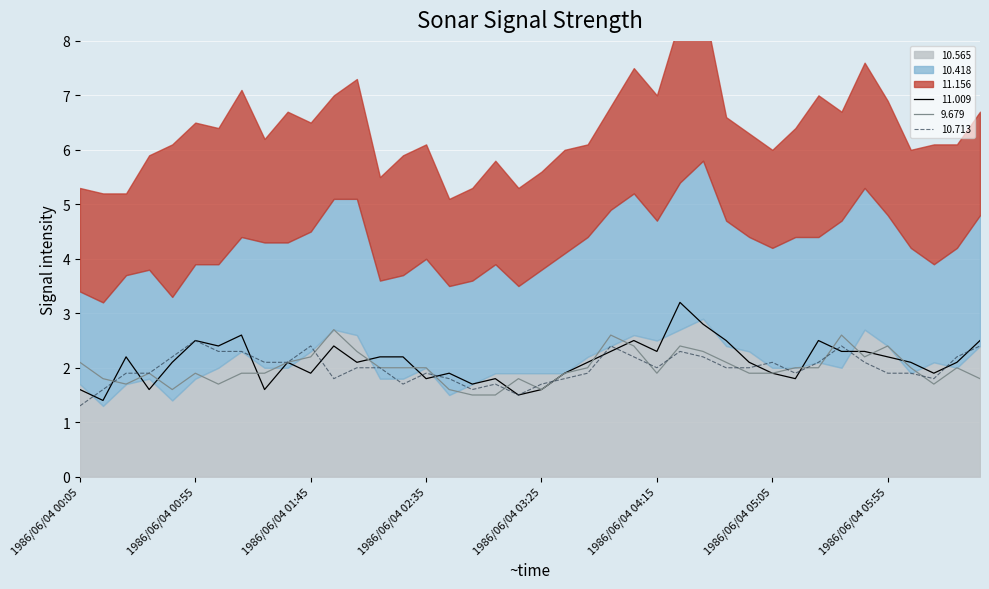

The value of 10.713 at 1986/06/04 01:55 is 1.8. True or false?

True